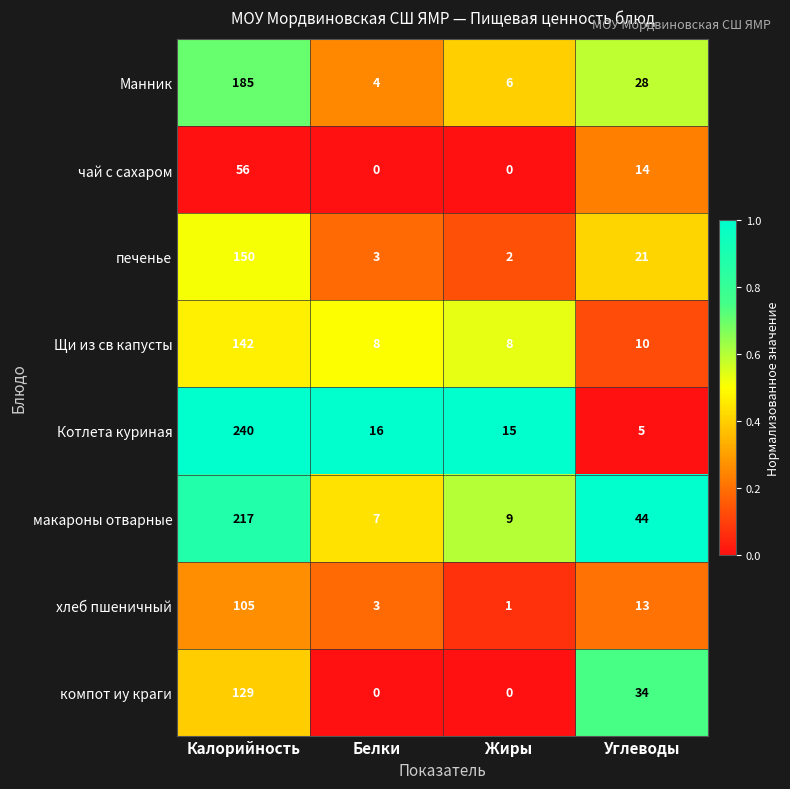

Rank the series by their maximum value, from lowest to highest.

чай с сахаром, хлеб пшеничный, компот иу краги, Щи из св капусты, печенье, Манник, макароны отварные, Котлета куриная